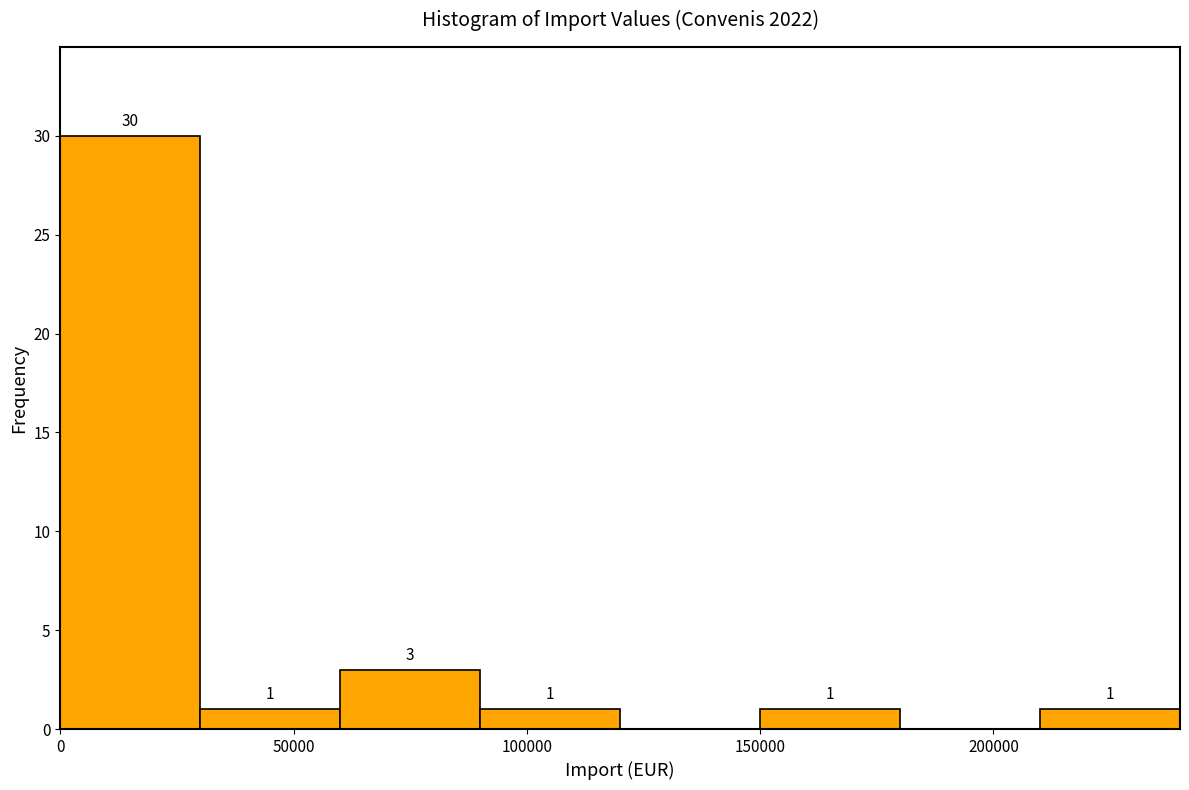

Over which range of the x-axis is the bar tallest?

0 to 30000